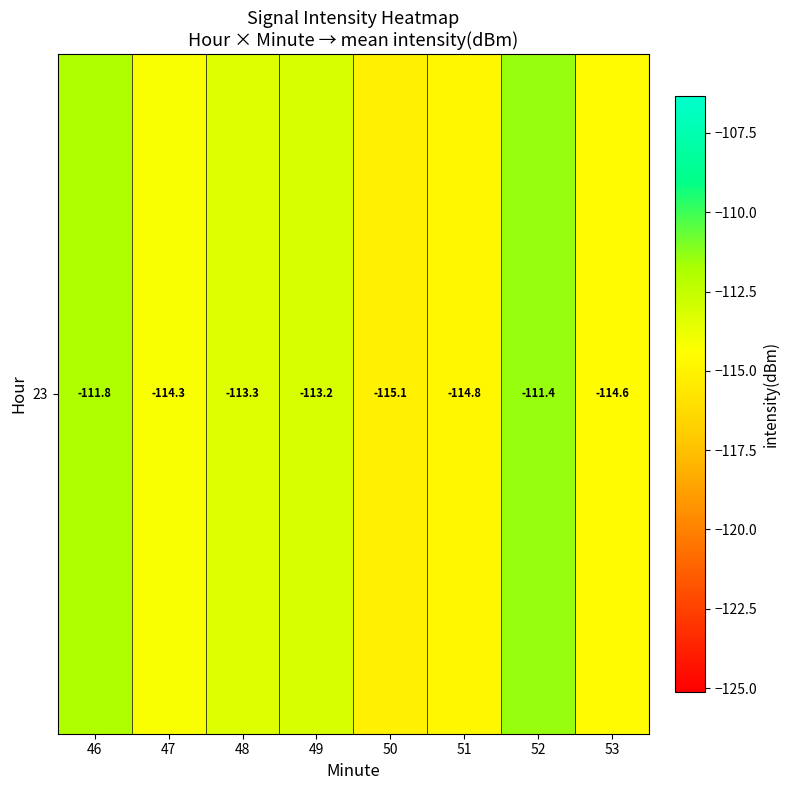

What is the sum of the values at 49 and 52?

-224.7